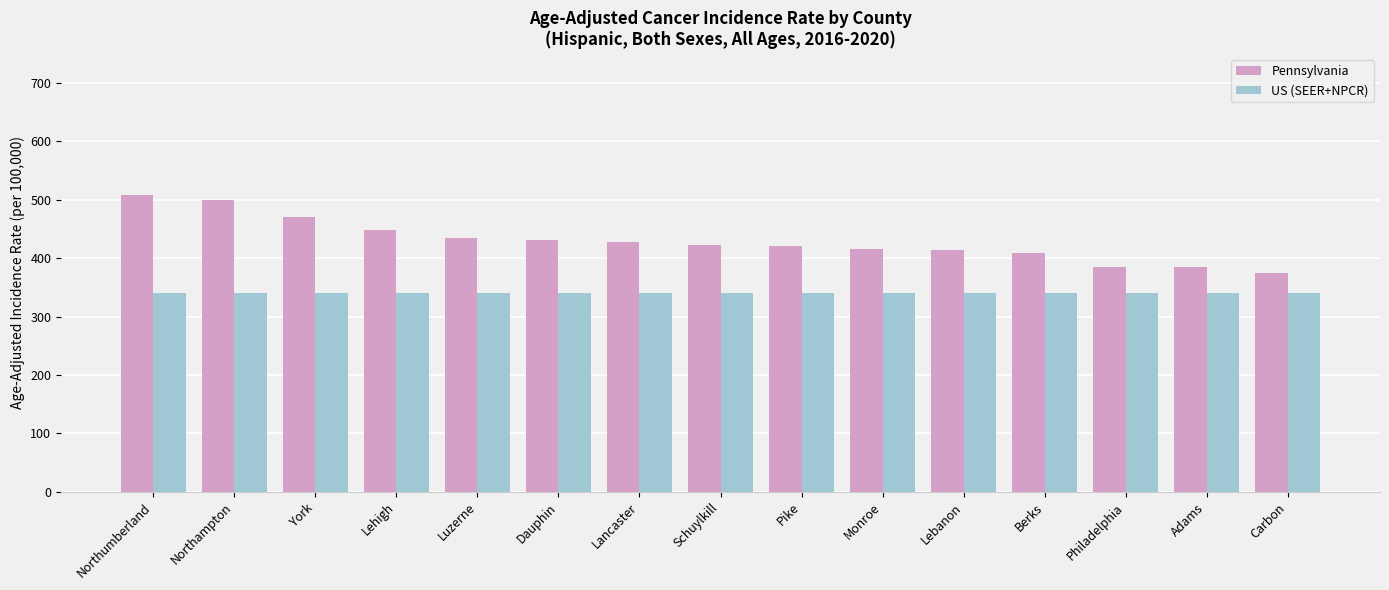

Are the bars grouped side by side (vs. stacked)?

Yes